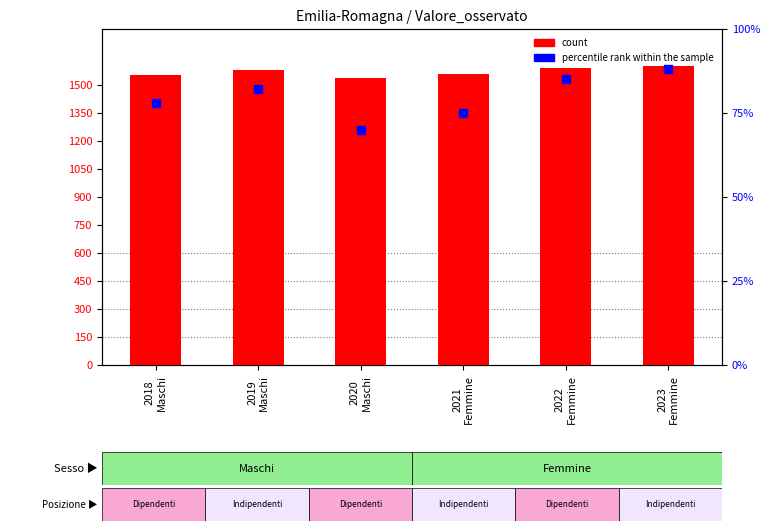

Which series has the widest spread of Y values?

count